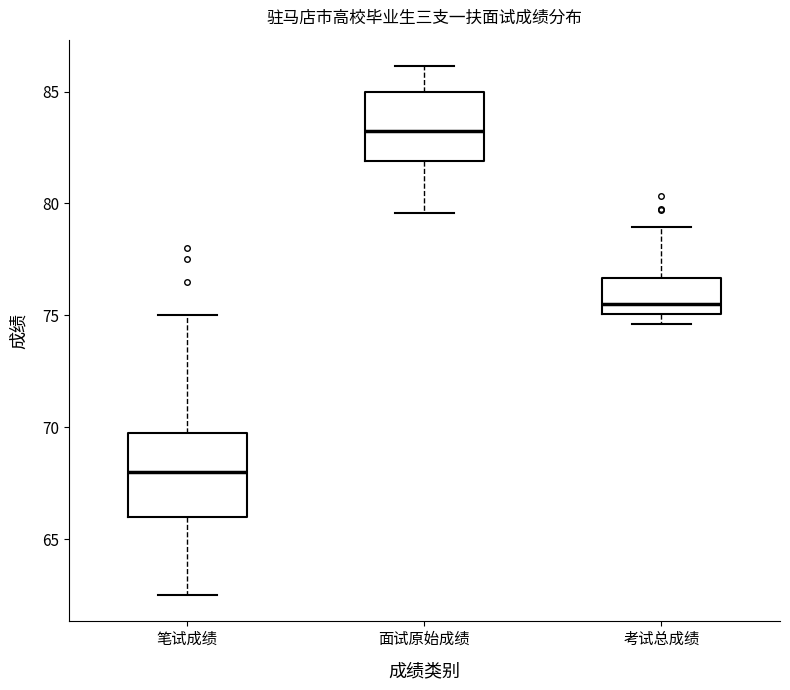

Reading left to right, read every box against the y-axis: the position of its median line, the range the box covers, and the ends of its whiskers. The values are not printed on the chart, so give them approximately, as read against the axis.

笔试成绩: median 68.0, box 66.0 to 70.0, whiskers 62.5 to 75.0
面试原始成绩: median 83.0, box 82.0 to 85.0, whiskers 79.5 to 86.0
考试总成绩: median 75.5, box 75.0 to 76.5, whiskers 74.5 to 79.0